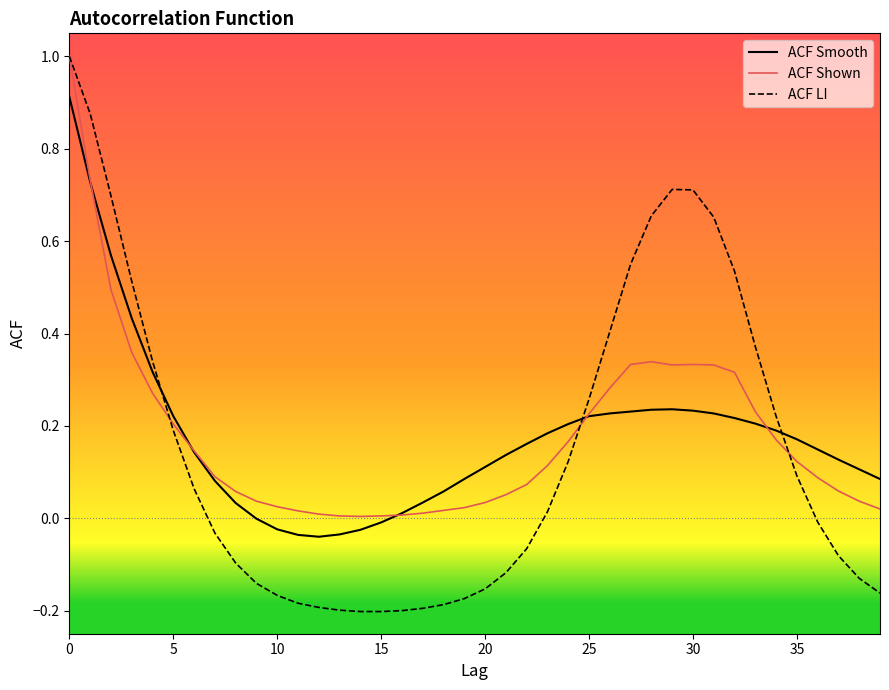

Which series ends up on top after the final intersection of ACF LI and ACF Smooth?

ACF Smooth